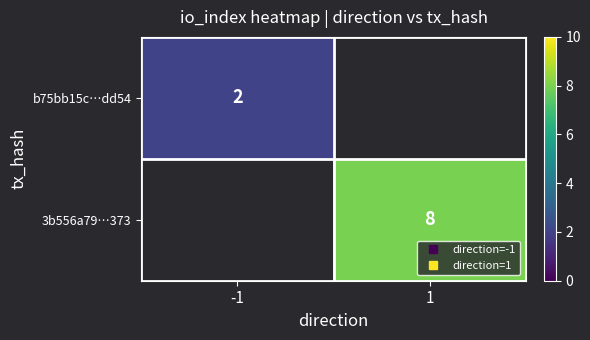

Rank the series at 1 from lowest to highest value.

b75bb15c…dd54, 3b556a79…373